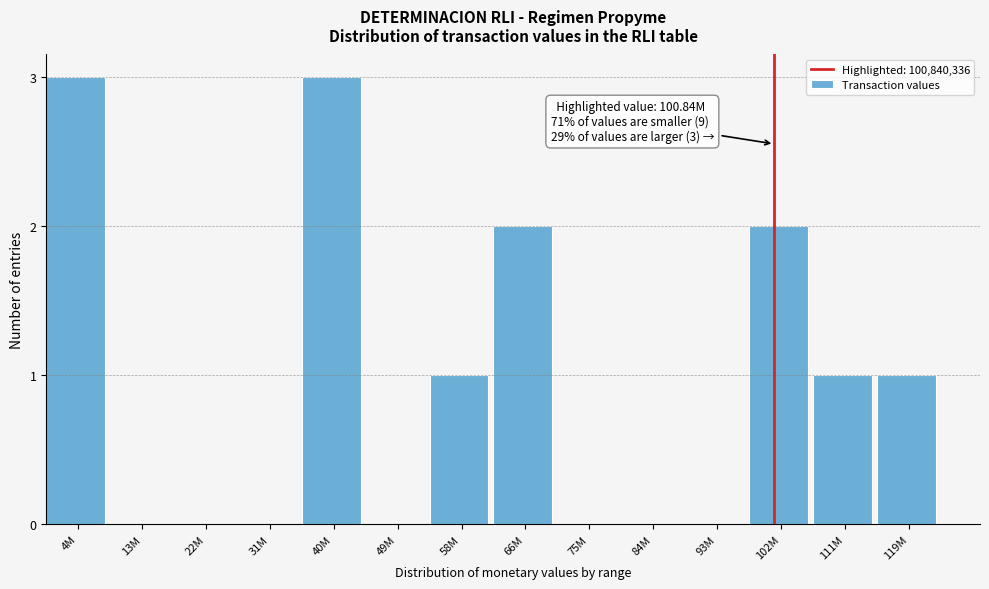

Reading left to right, extract all data points from this chart.

4M=3	13M=0	22M=0	31M=0	40M=3	49M=0	58M=1	66M=2	75M=0	84M=0	93M=0	102M=2	111M=1	119M=1